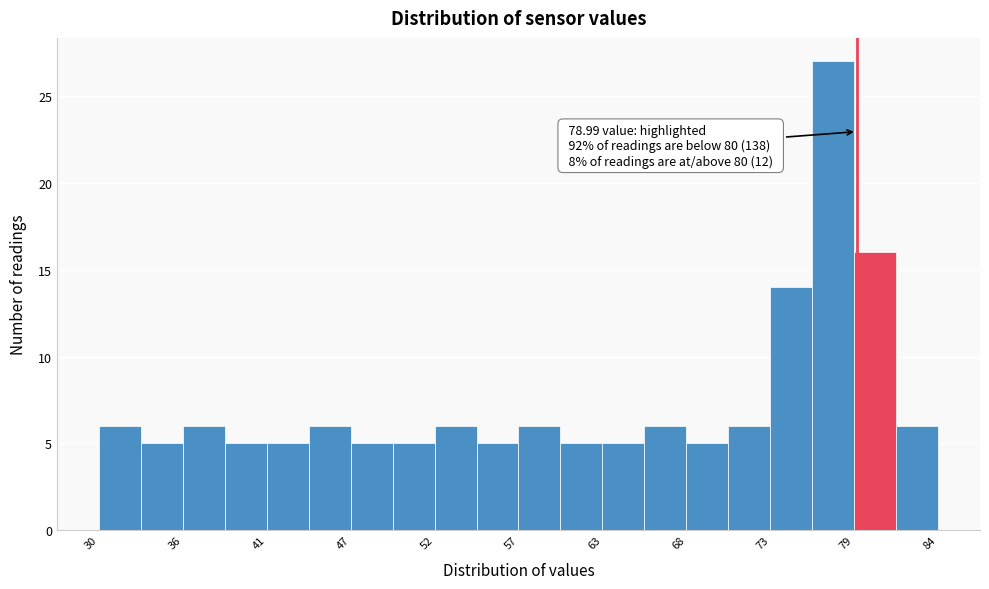

Around what value on the x-axis is the tallest bar? Give the approximate position of its centre, as read against the axis.

77